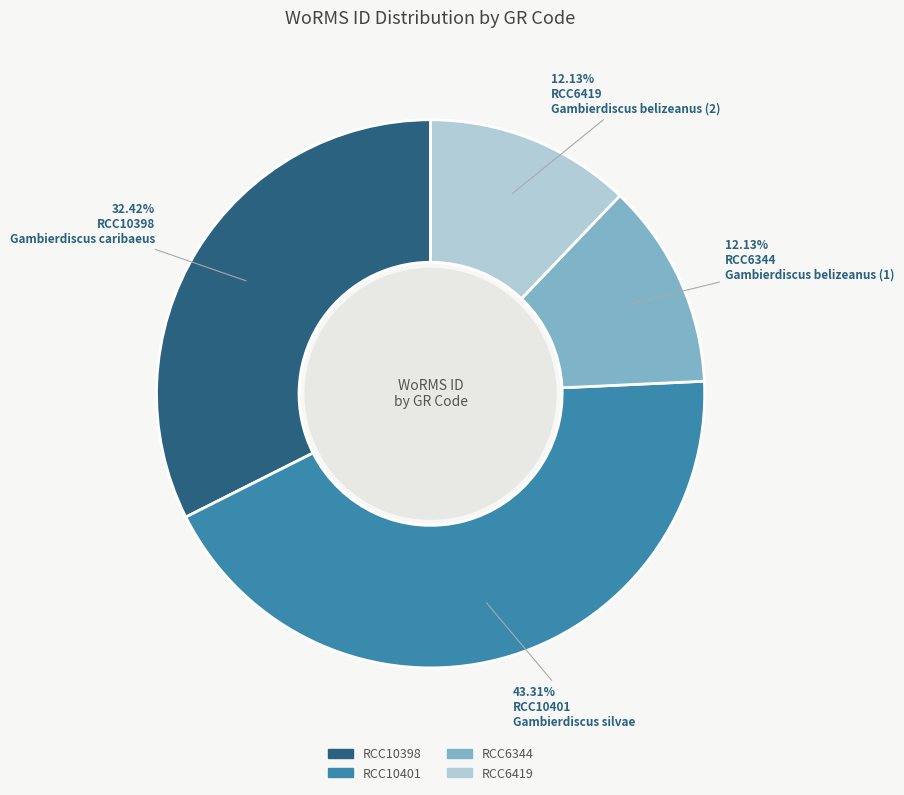

What is the largest slice in the pie chart?

RCC10401